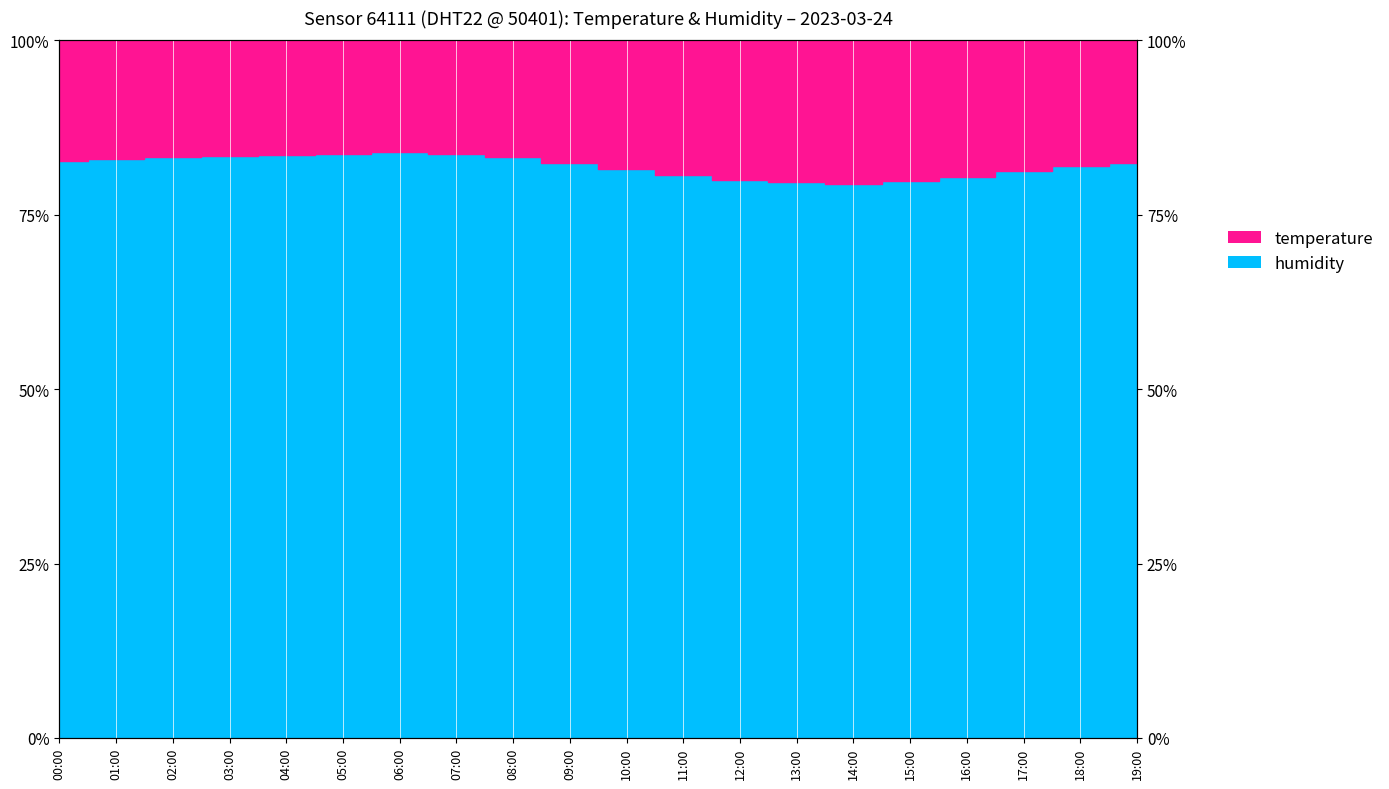

What is the change in value from 05:00 to 11:00?

-3.0